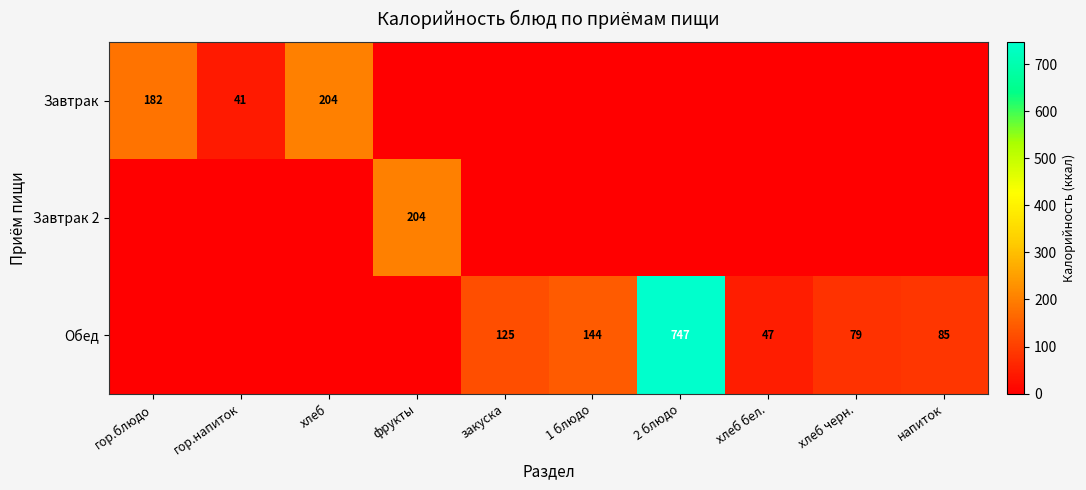

What is the total value across all series at фрукты?

204